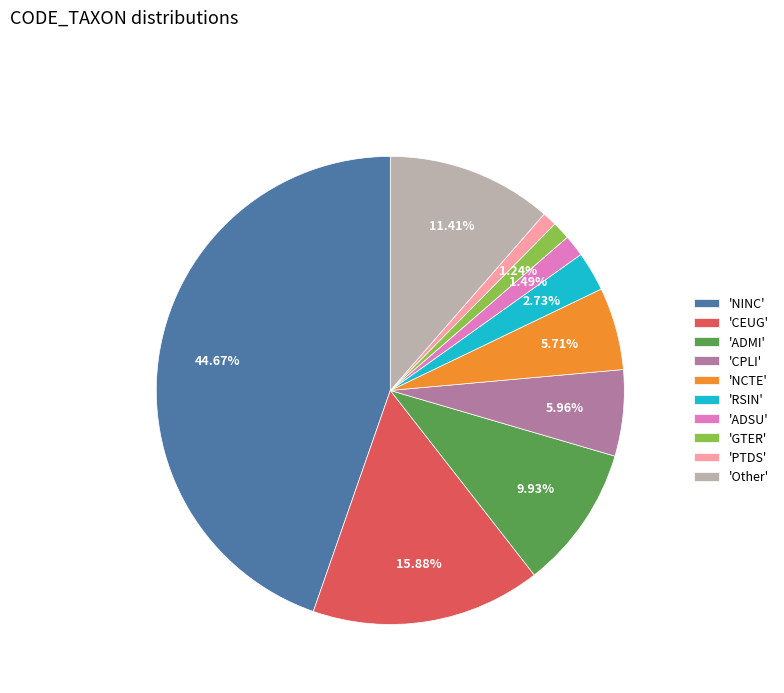

Which slice is the largest?

'NINC'